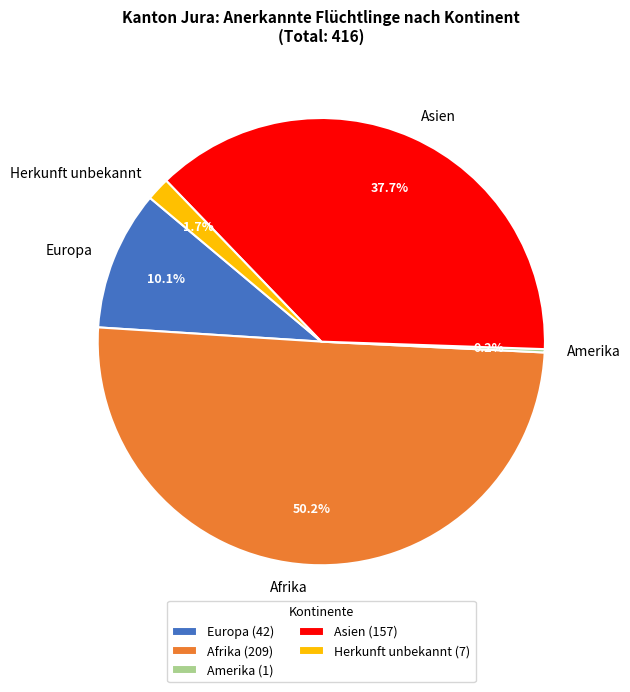

Which category has the biggest portion of the pie?

Afrika